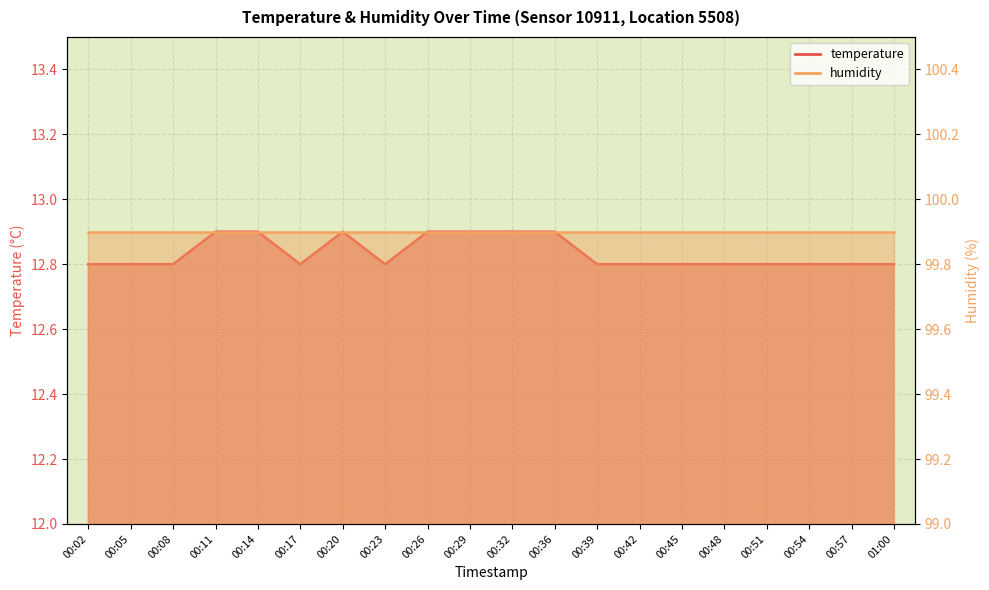

How many interior local valleys (lower than both neighbors) does the data have?

2